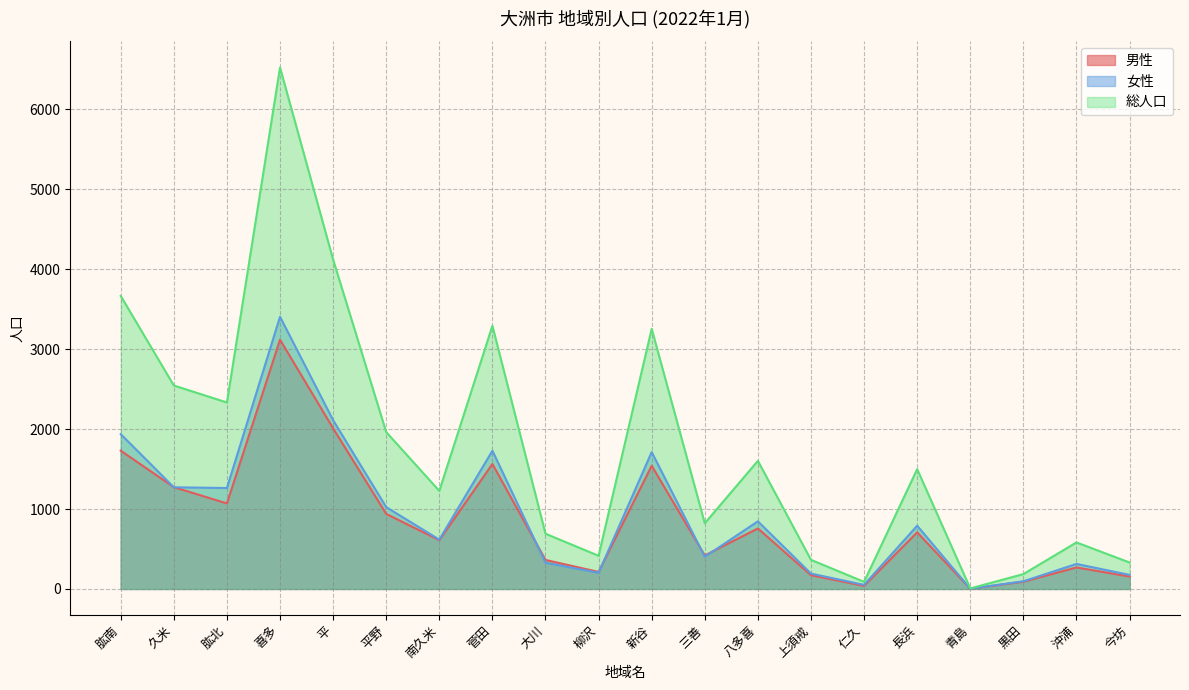

At how many categories does at least one series exceed 1285?

10